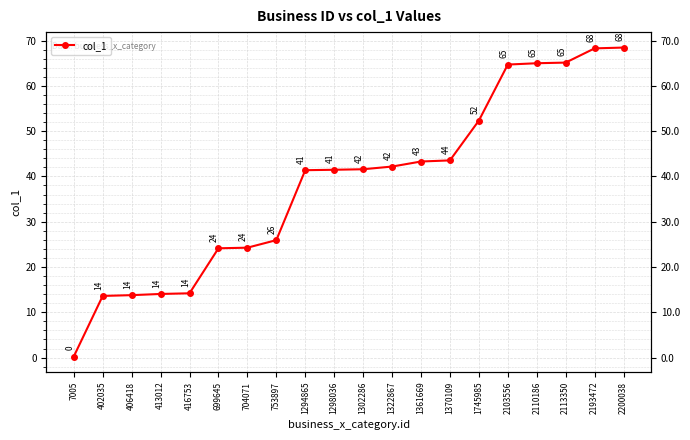

What is the value of the 6th point from the left?

24.1